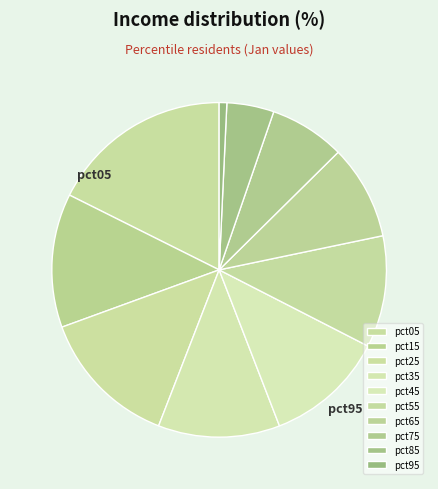

Is there any slice that represents more than half of the pie?

No